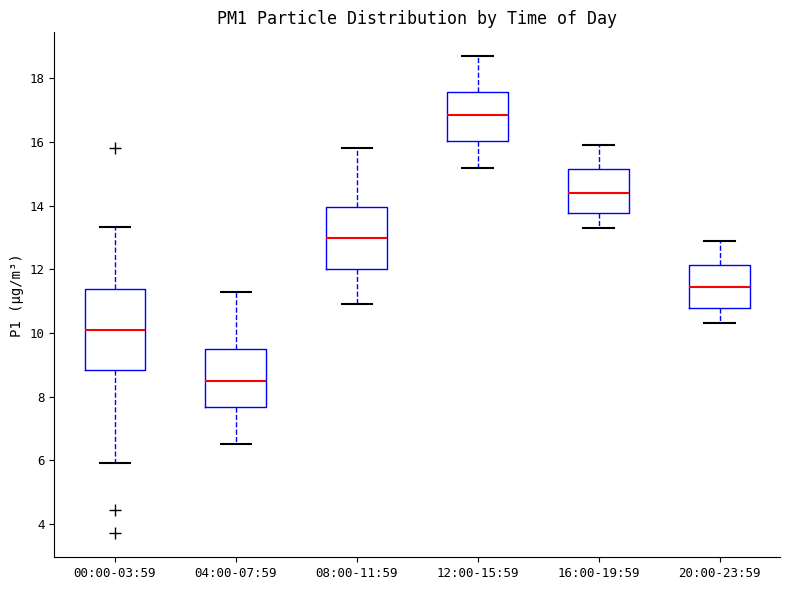

Which box's median line is the highest?

12:00-15:59